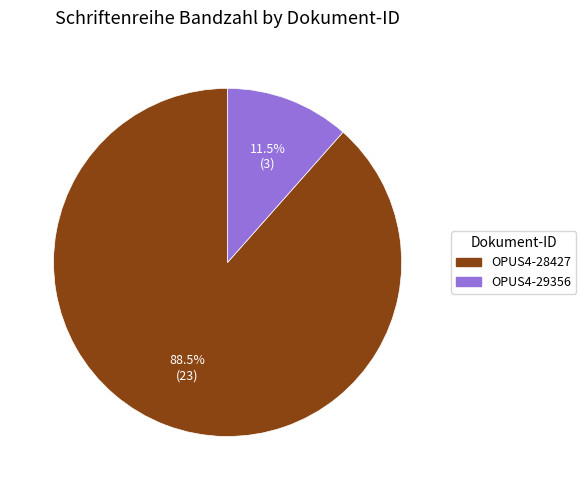

How many segments does this pie chart have?

2